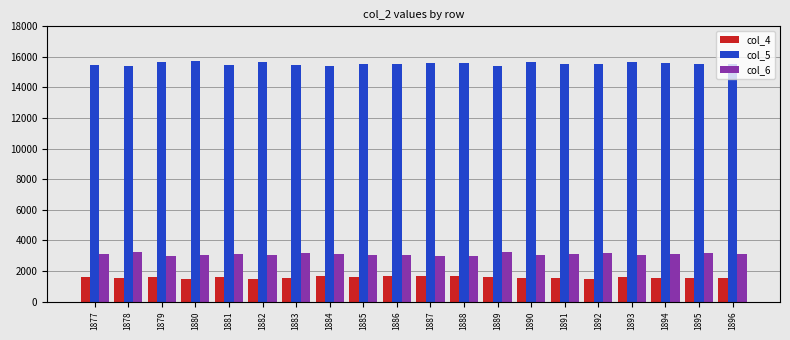

What is the total value across all series at 1892?

20200